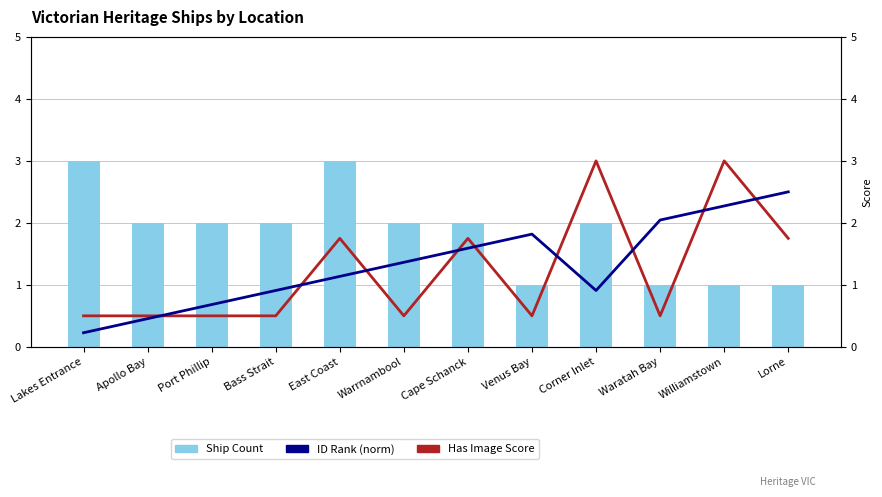

List the series in order of their peak value, highest first.

Ship Count, Has Image Score, ID Rank (norm)